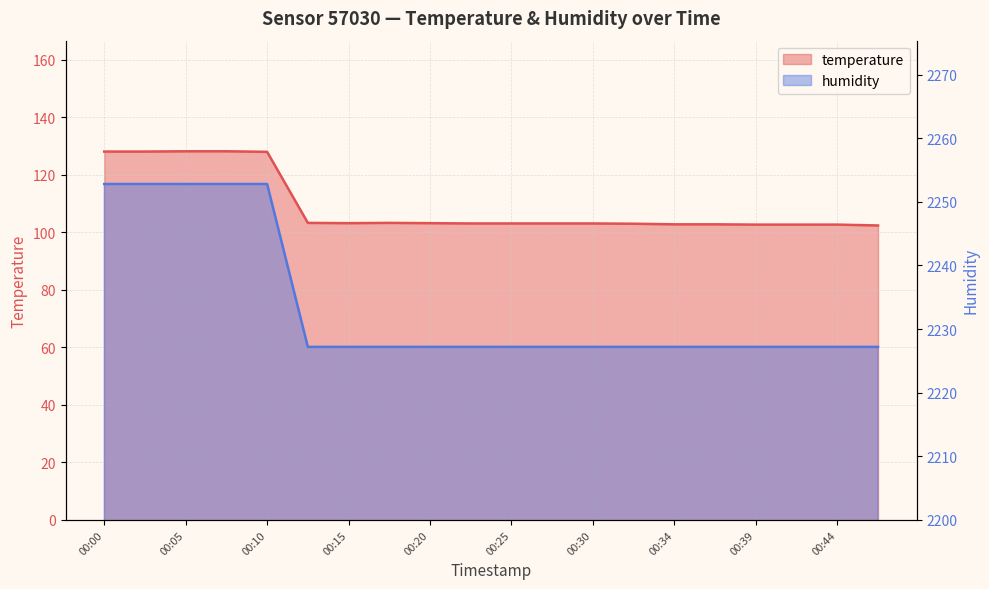

Between 00:08 and 00:10, which series saw the biggest shift?

temperature